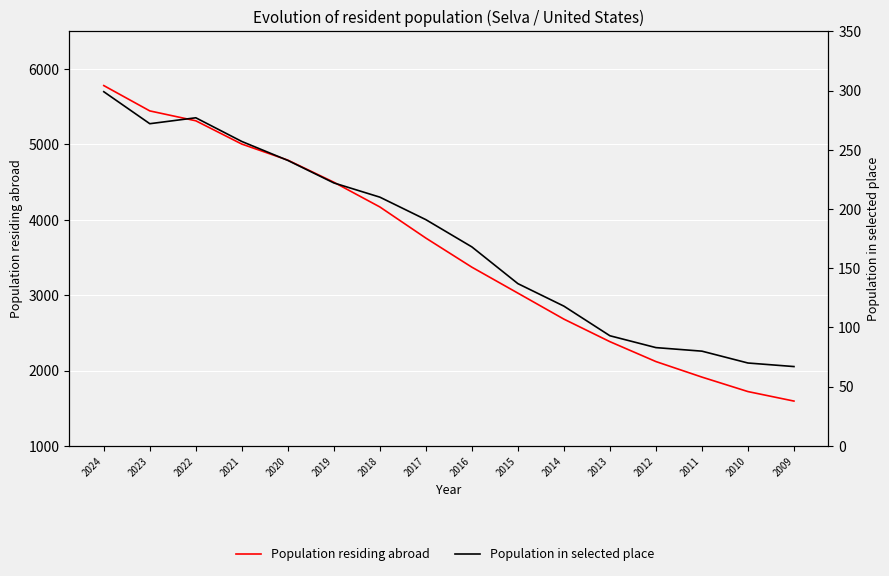

True or false: Population residing abroad and Population in selected place intersect in this chart.

False